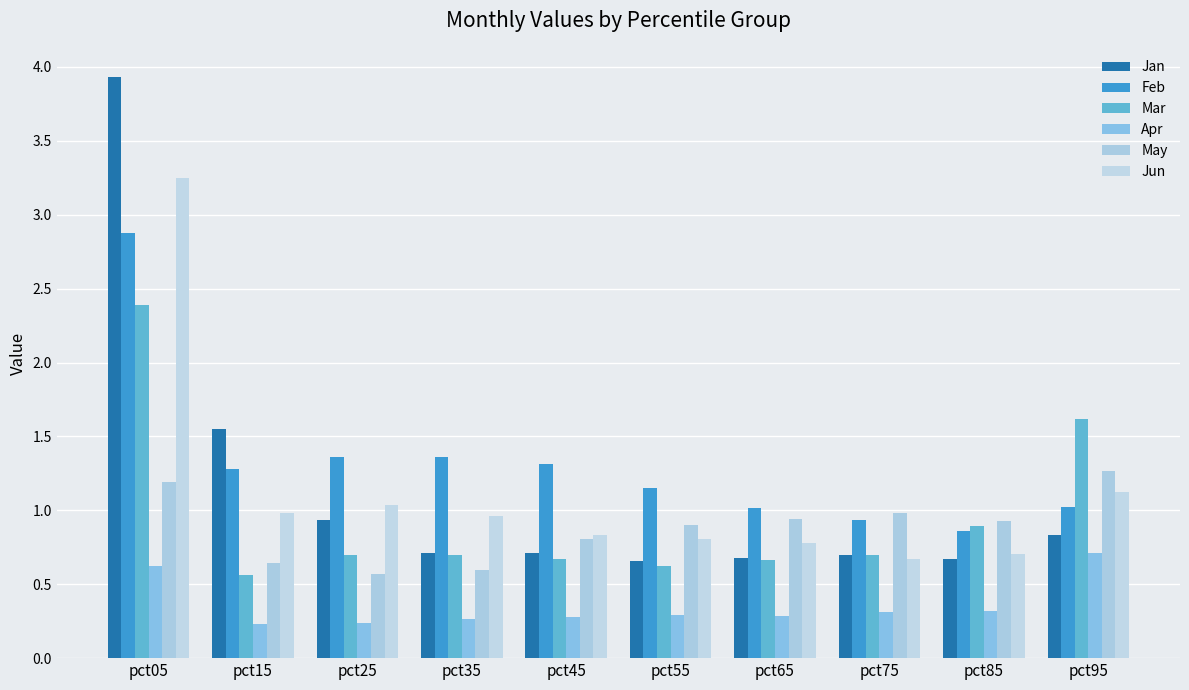

What is the total value across all series at pct35?

4.6